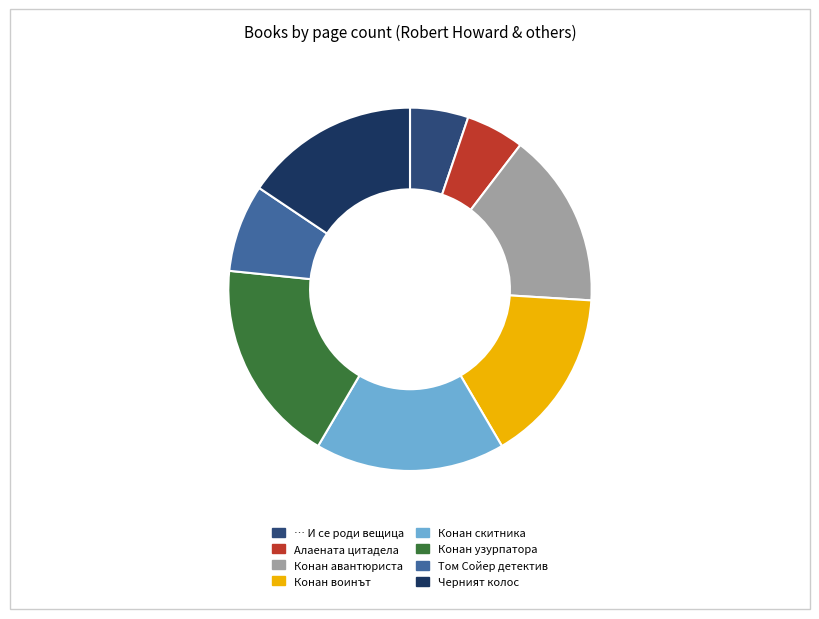

To the nearest percent, what is the average slice percentage?

12%